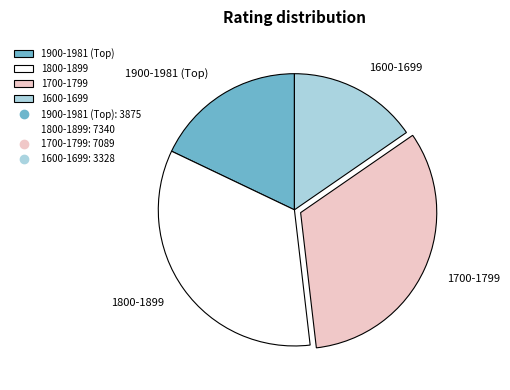

Between 1600-1699 and 1700-1799, which is larger?

1700-1799